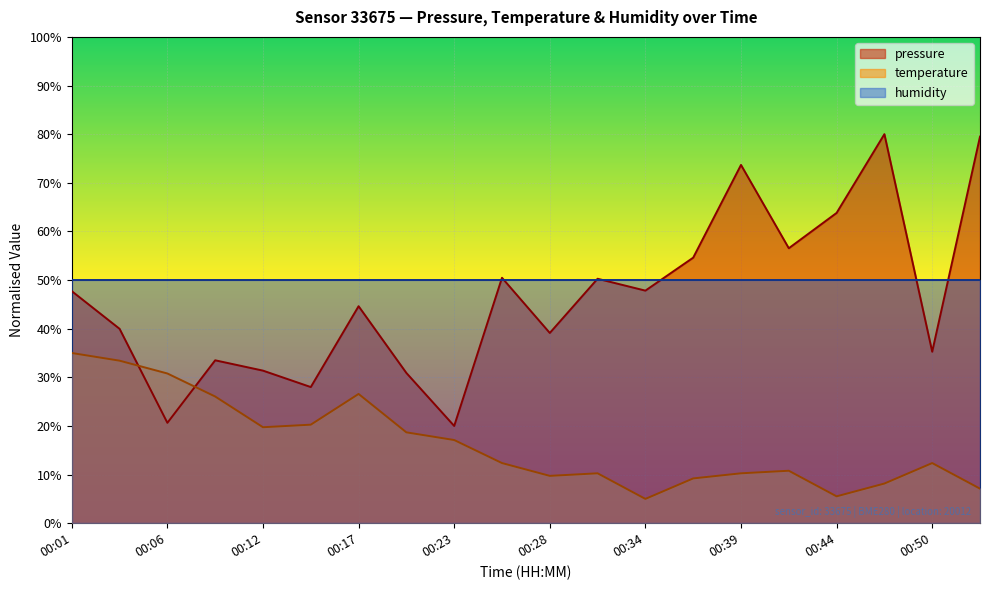

Which has a higher value, 00:50 or 00:31?

00:31